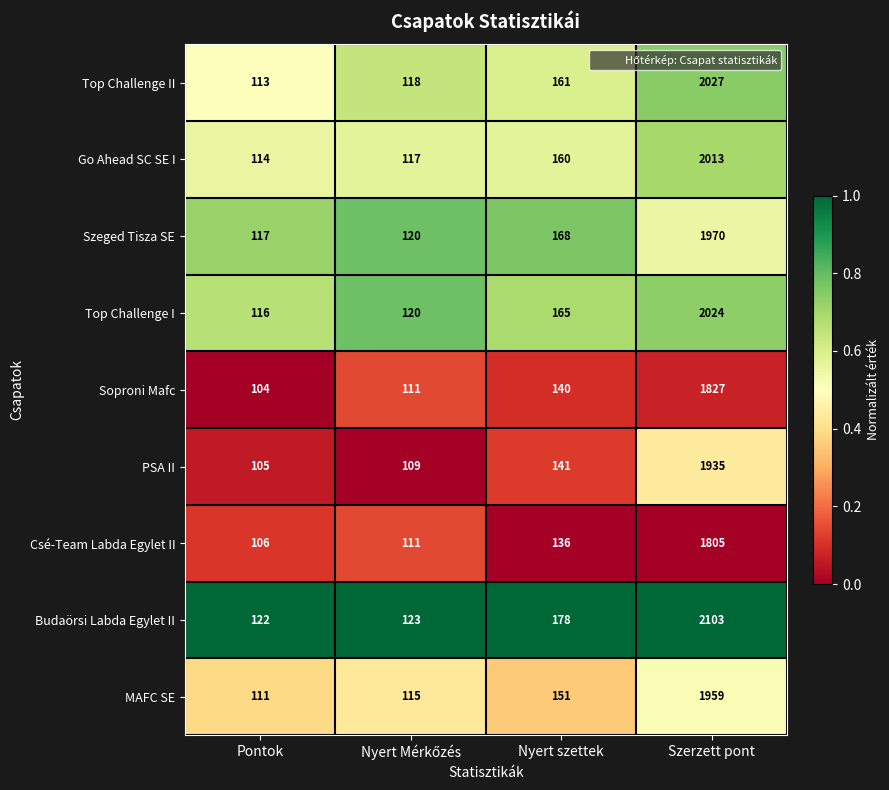

The PSA II series shows 1935 at Szerzett pont. True or false?

True